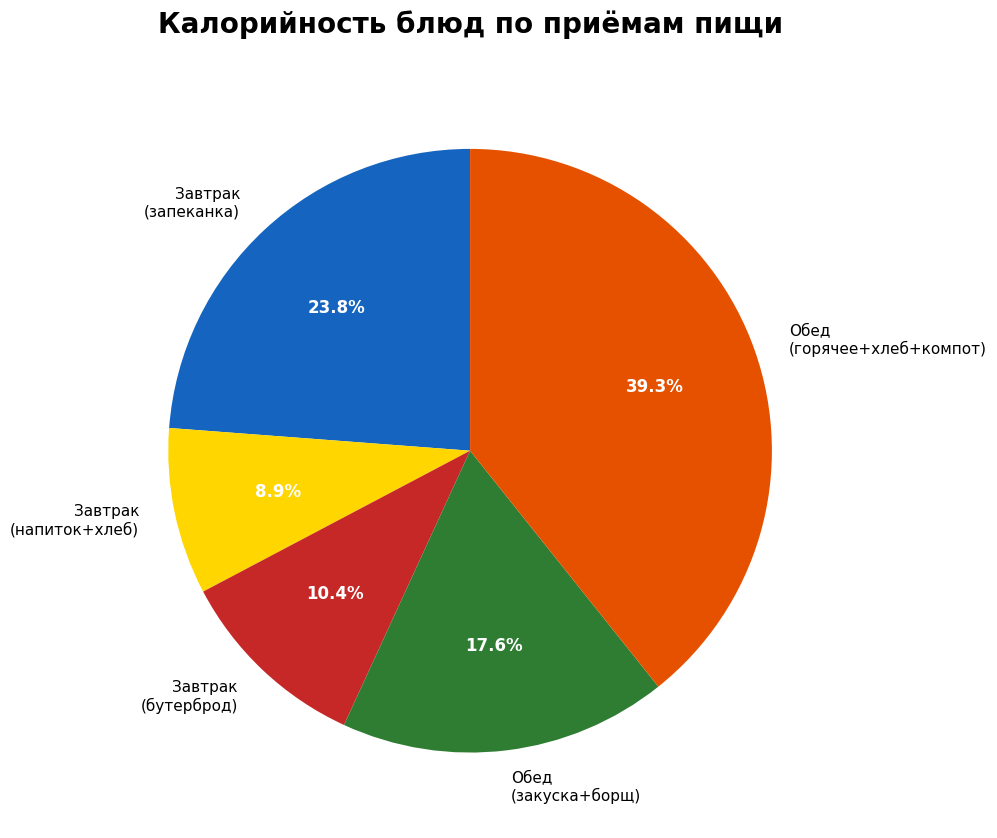

Rank the categories by value from highest to lowest.

Обед (горячее+хлеб+компот), Завтрак (запеканка), Обед (закуска+борщ), Завтрак (бутерброд), Завтрак (напиток+хлеб)